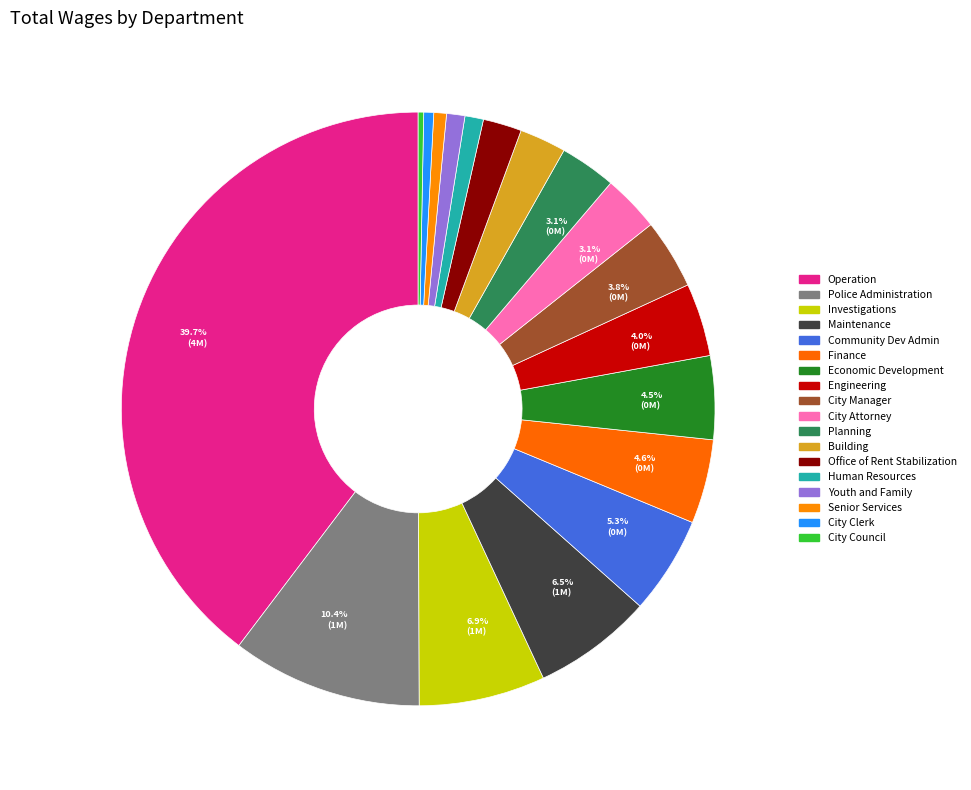

Combined, what portion of the pie is Economic Development and City Manager?

8.4%